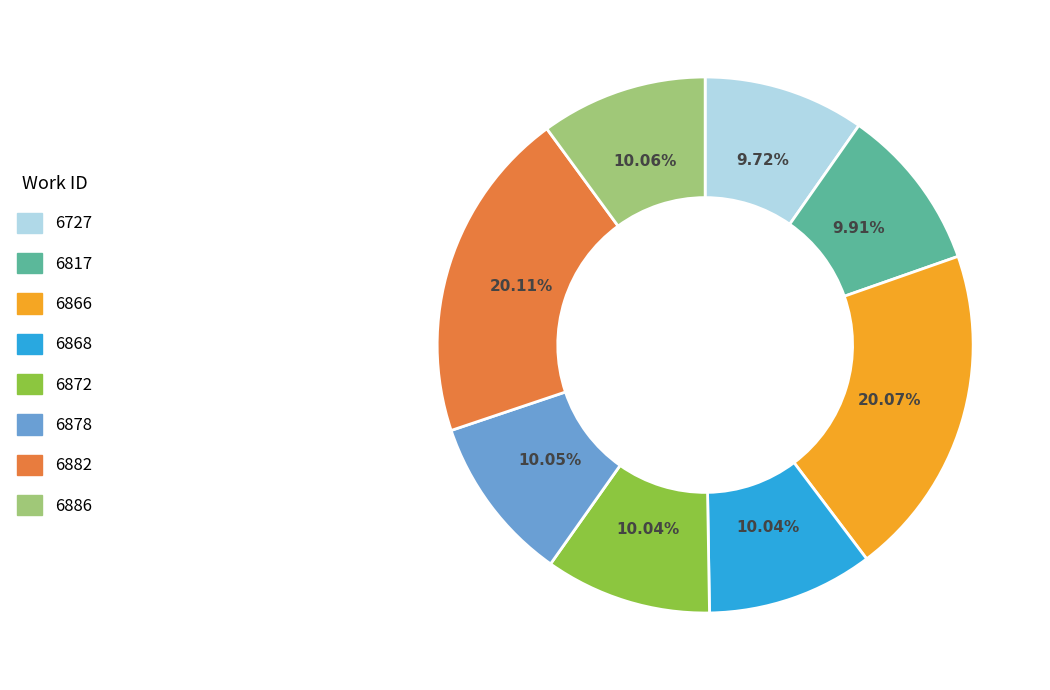

What is the ratio of the value at 6817 to the value at 6878?

1.0